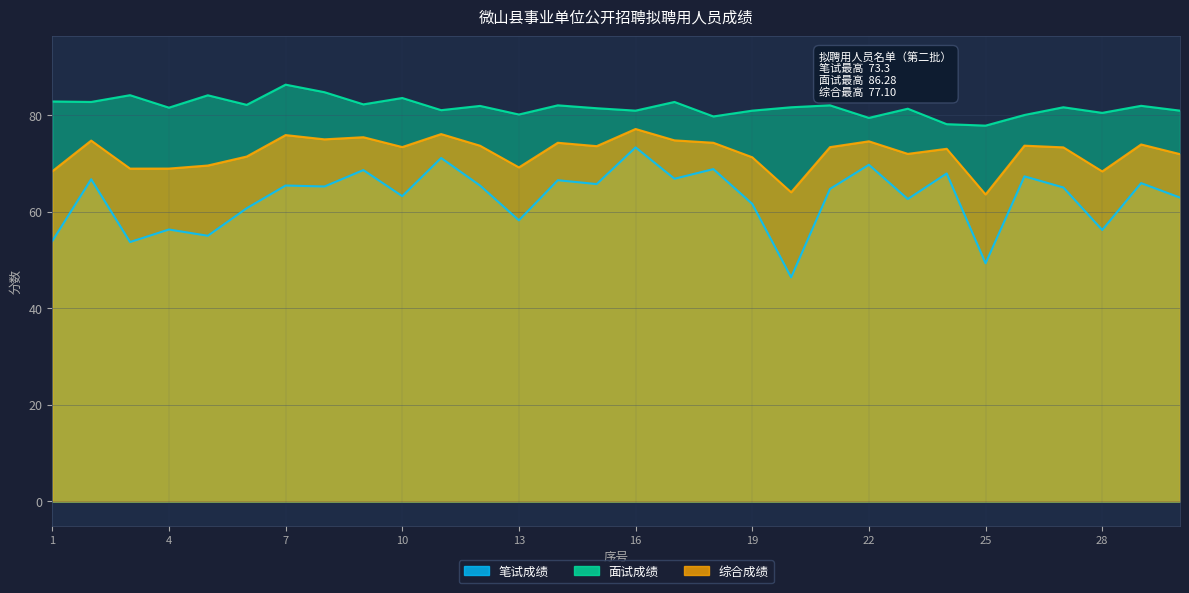

How many lines are shown in the chart?

3